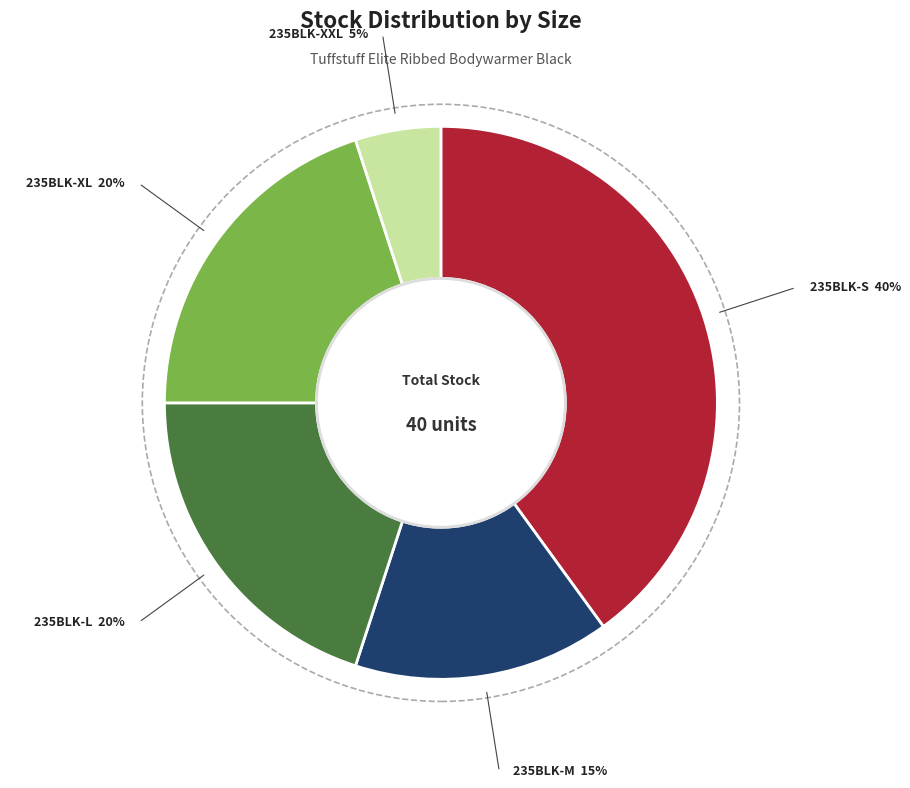

Which category has the biggest portion of the pie?

235BLK-S